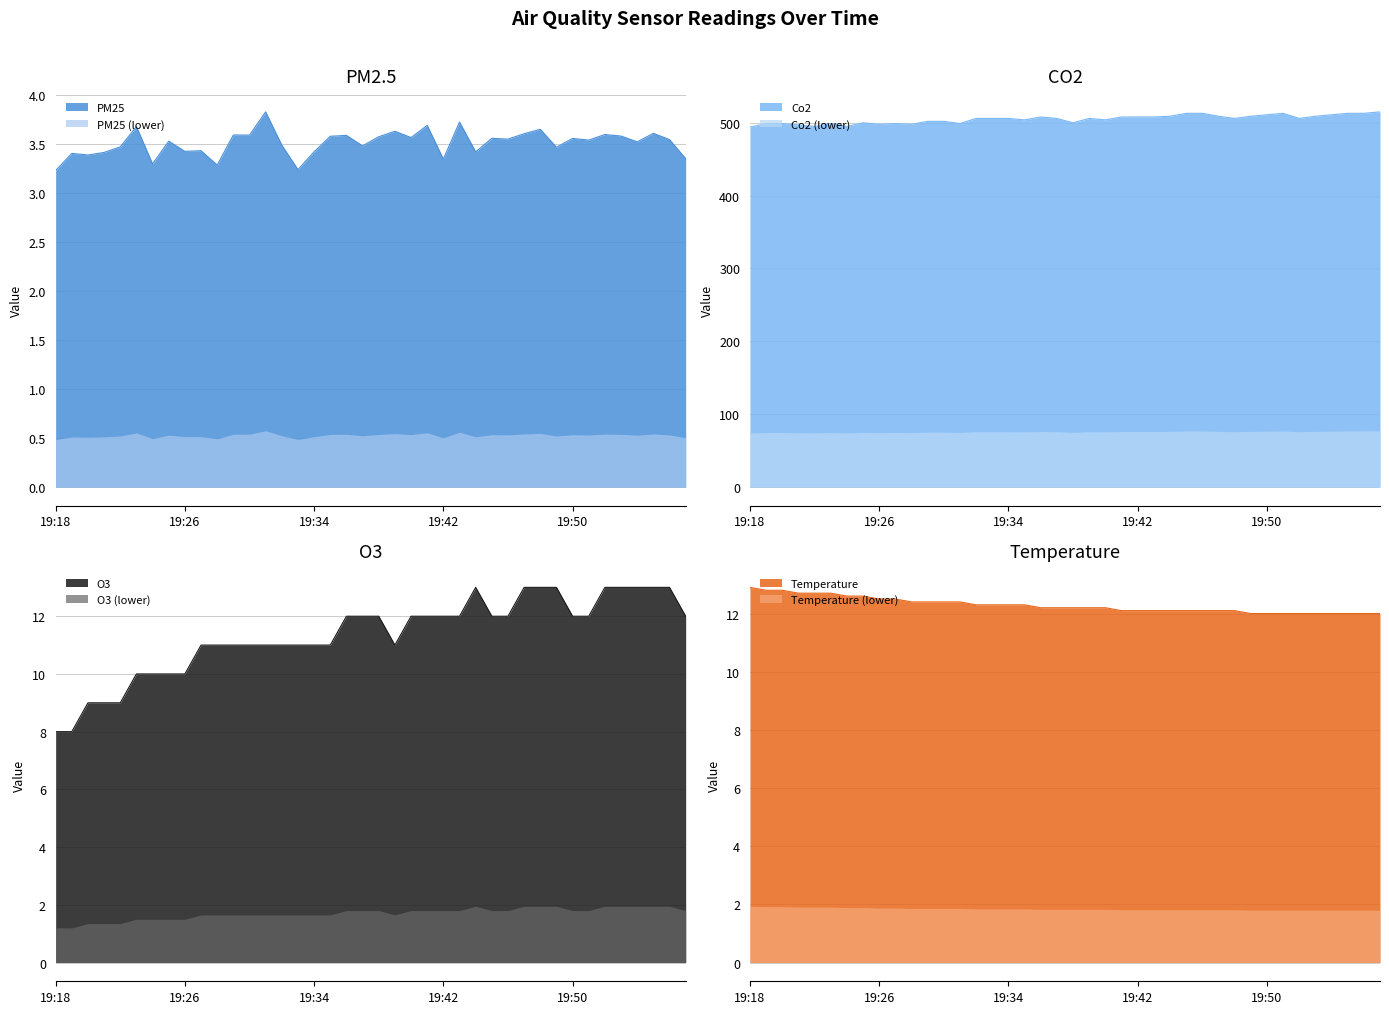

The Co2 series shows 495.0 at 19:24. True or false?

True